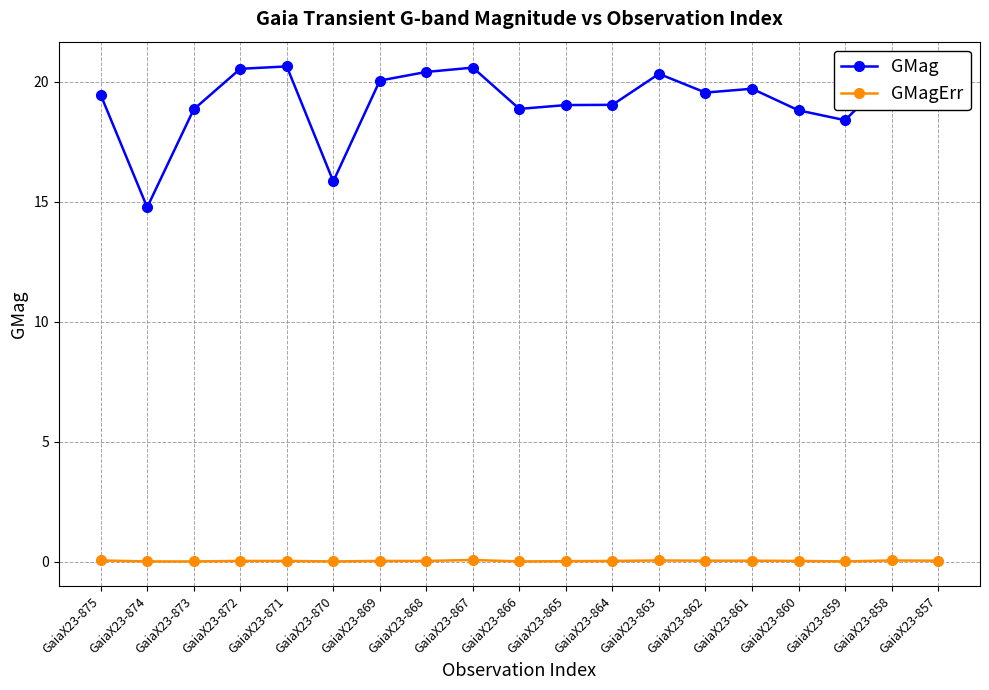

What are all the series names shown in the legend?

GMag, GMagErr